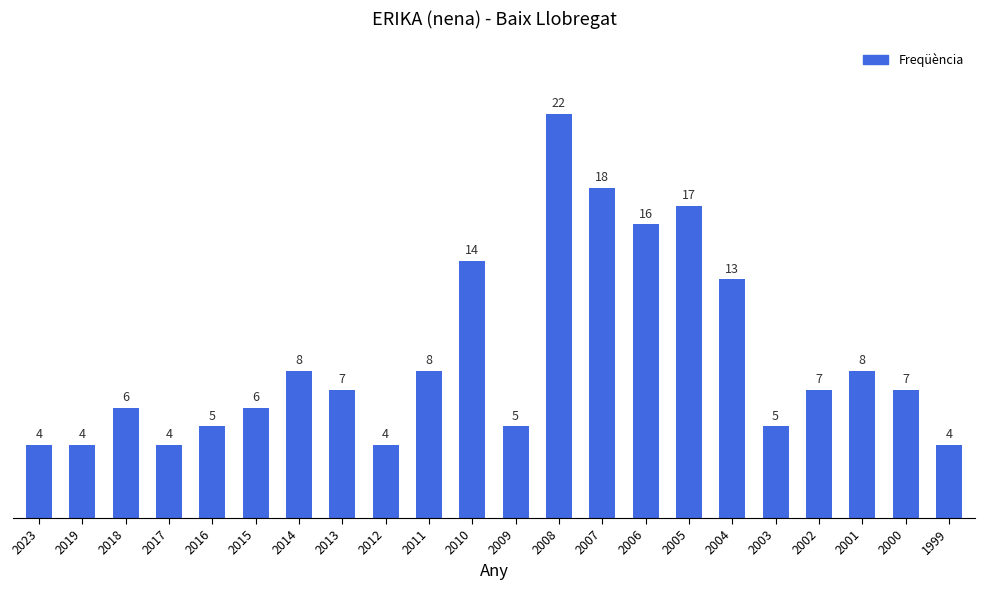

The chart shows a value of 7 at 2019. True or false?

False